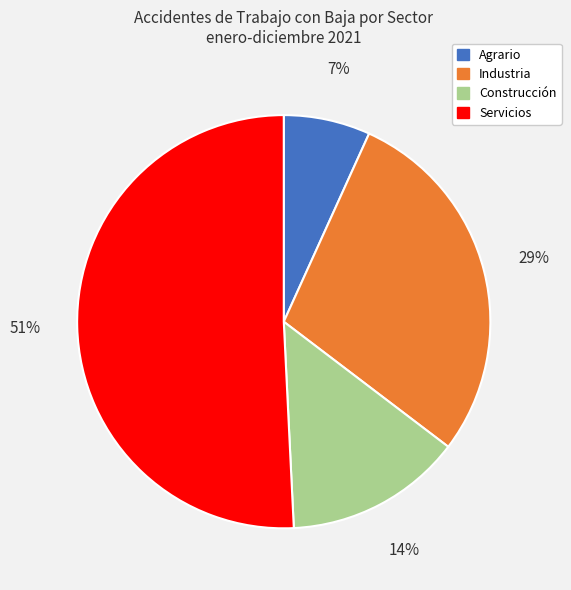

To the nearest percent, what is the difference between the largest and smallest slice percentages?

44%